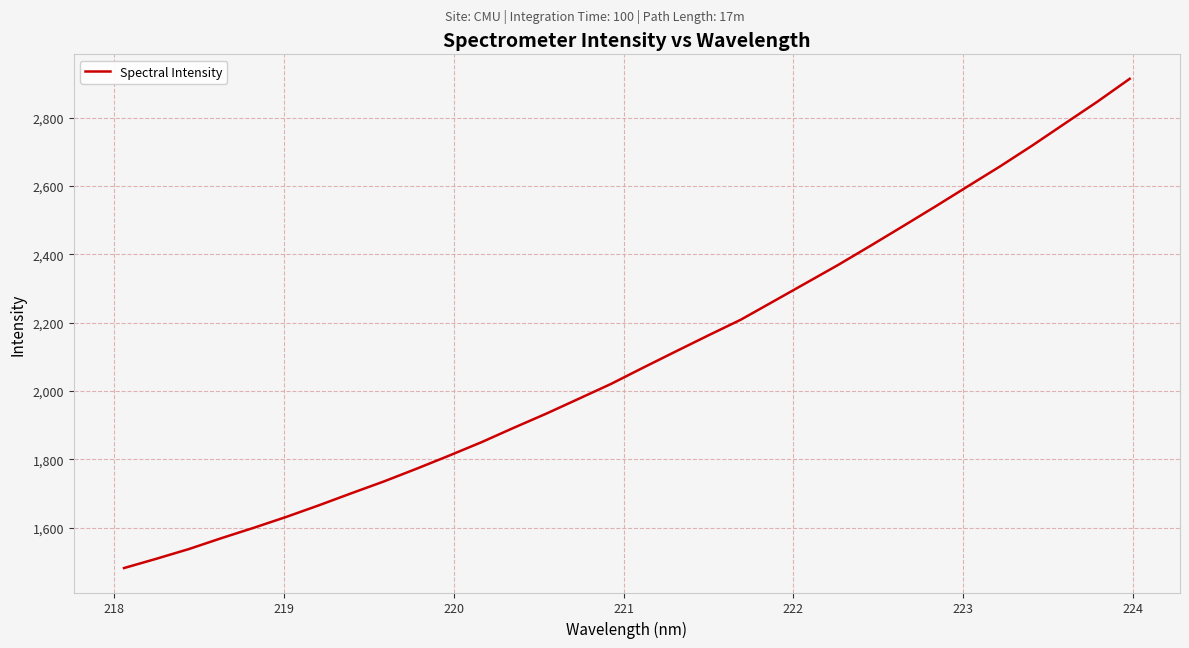

Does the chart have visible grid lines?

Yes